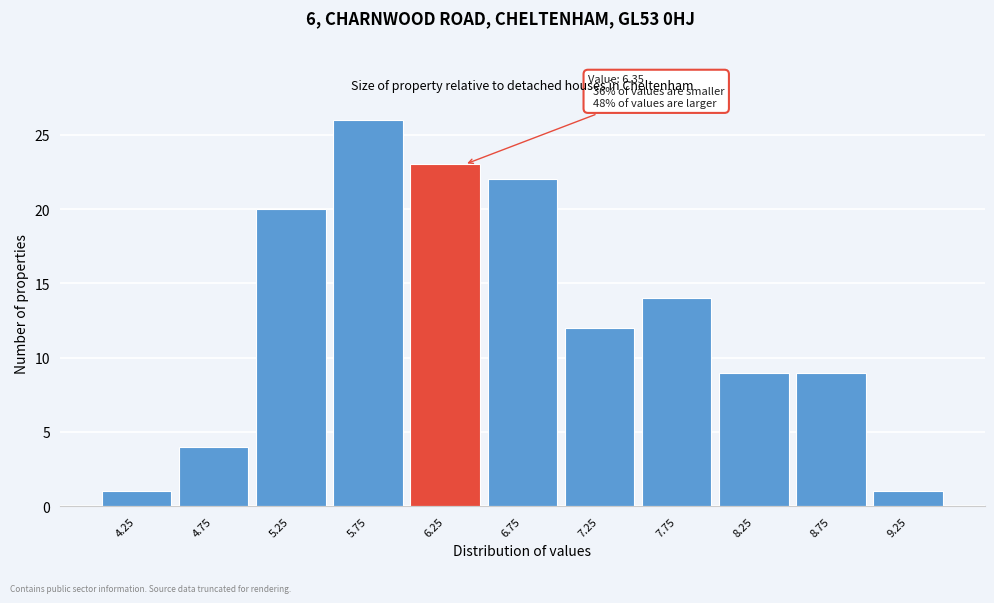

Which range on the x-axis has the tallest bar?

5.5 to 6.0